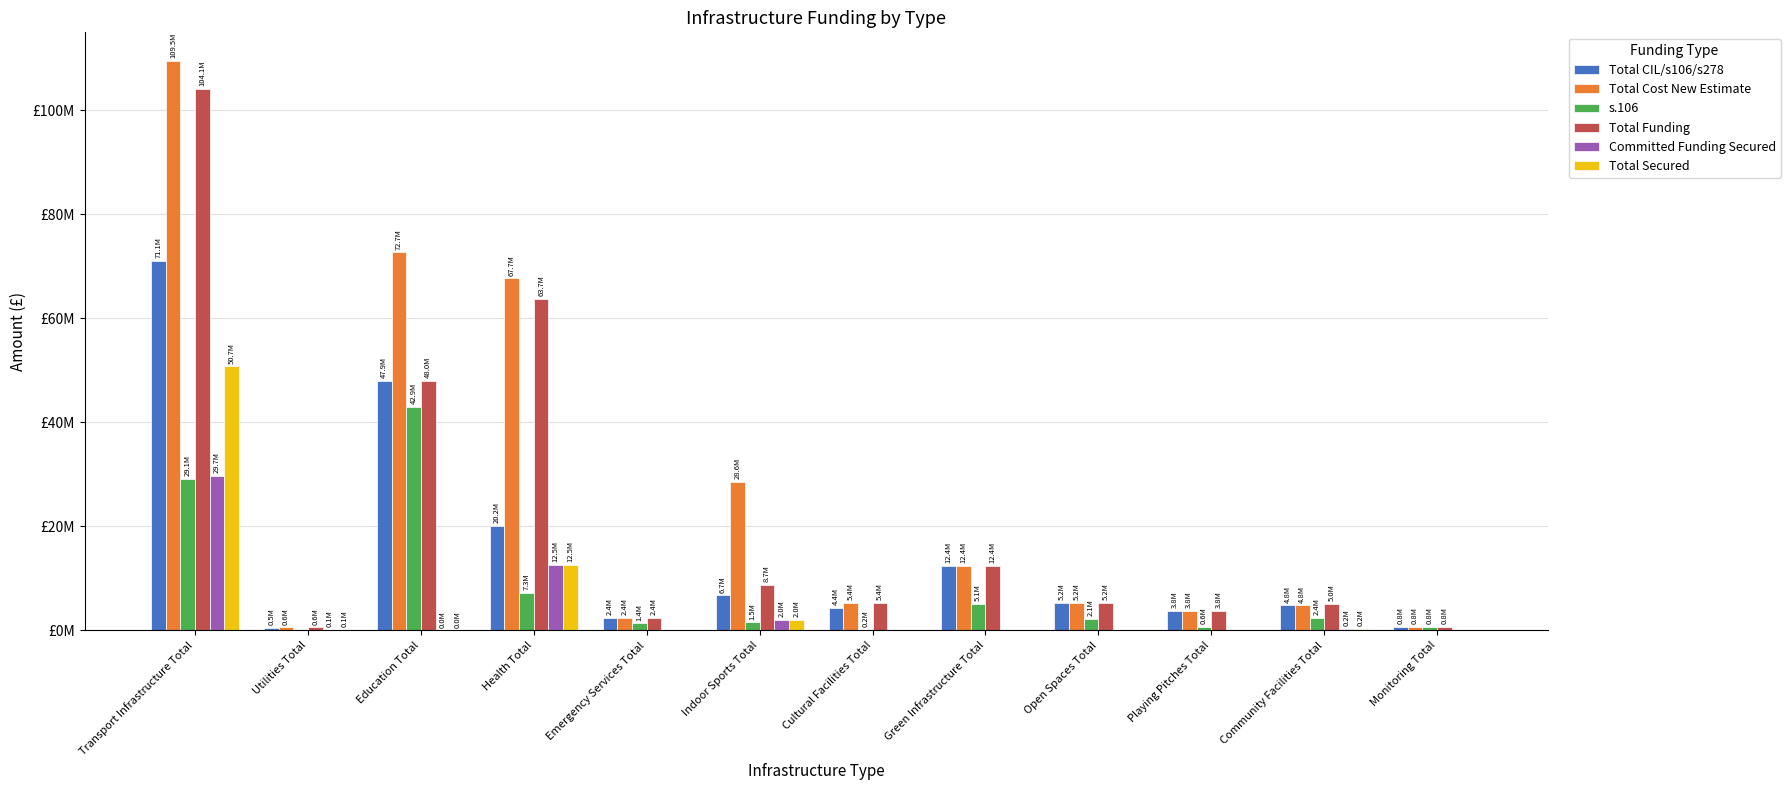

Does the chart contain stacked bars?

No